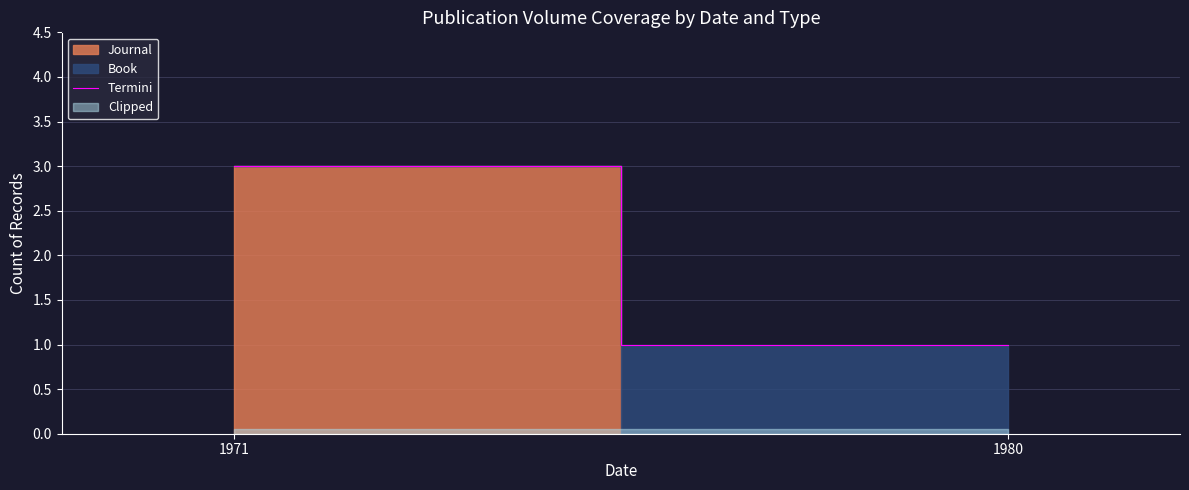

What is the sum of all values?

4